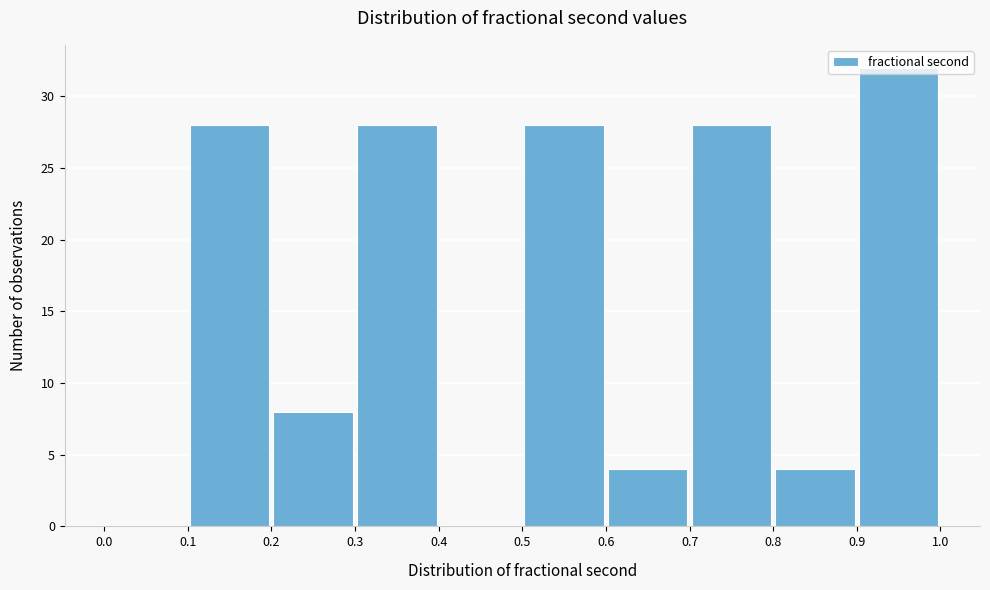

Reading left to right, list every bar in this chart as the range it spans on the x-axis followed by its height. The values are not printed on the chart, so give them approximately, as read against the axis.

0.0 to 0.1: 0
0.1 to 0.2: 28
0.2 to 0.3: 8
0.3 to 0.4: 28
0.4 to 0.5: 0
0.5 to 0.6: 28
0.6 to 0.7: 4
0.7 to 0.8: 28
0.8 to 0.9: 4
0.9 to 1.0: 32